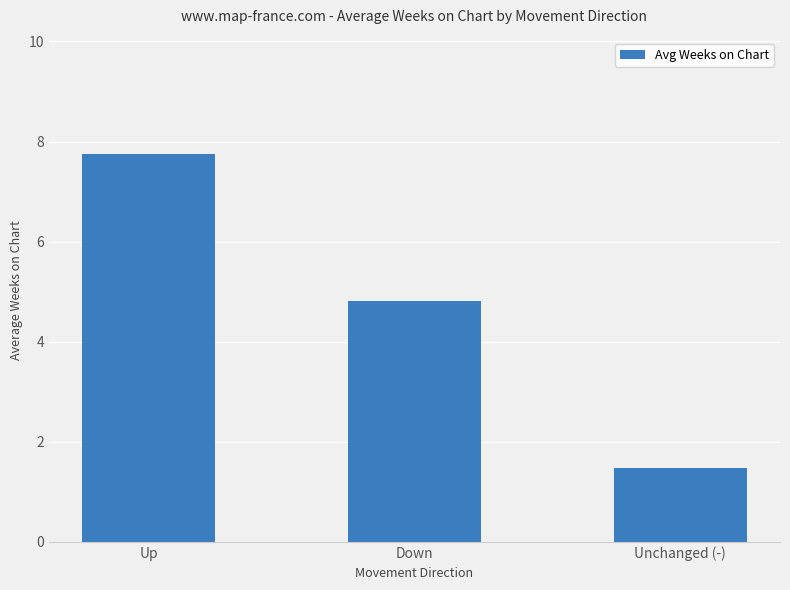

Which label corresponds to the smallest value in the chart?

Unchanged (-)